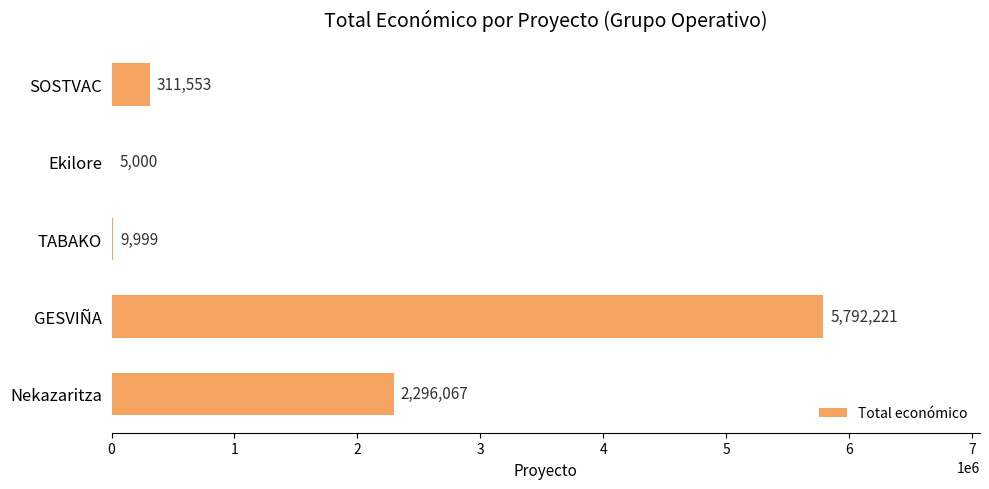

What is the sum of all values?

8414840